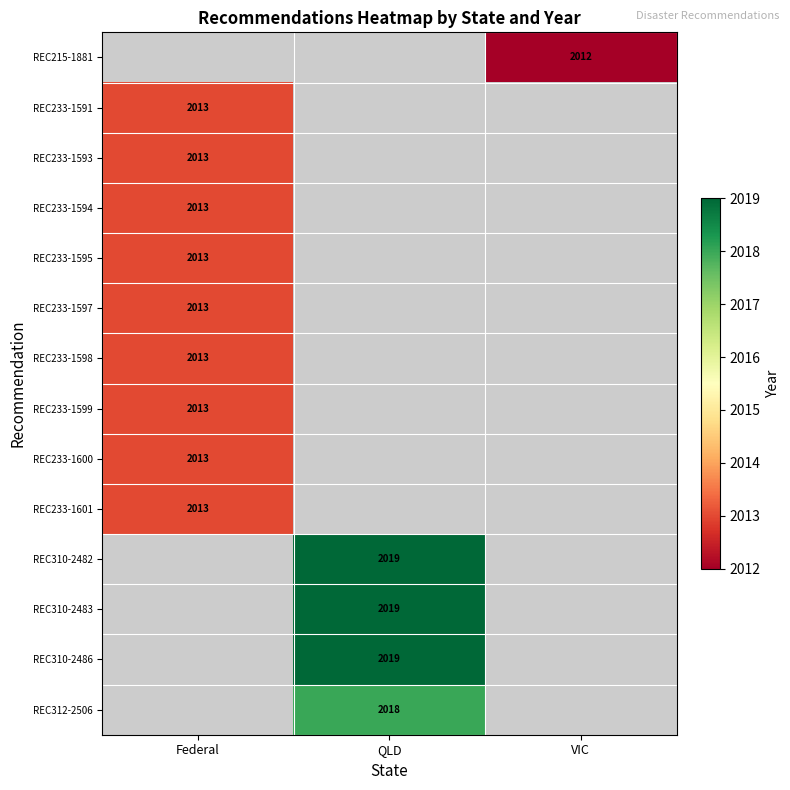

The REC310-2482 series shows 3629 at QLD. True or false?

False